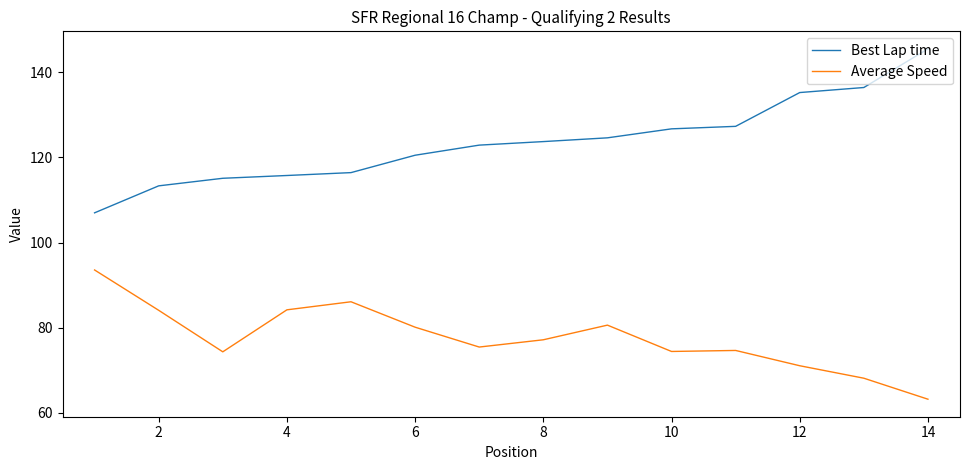

What is the average value of the Best Lap time series?

123.6